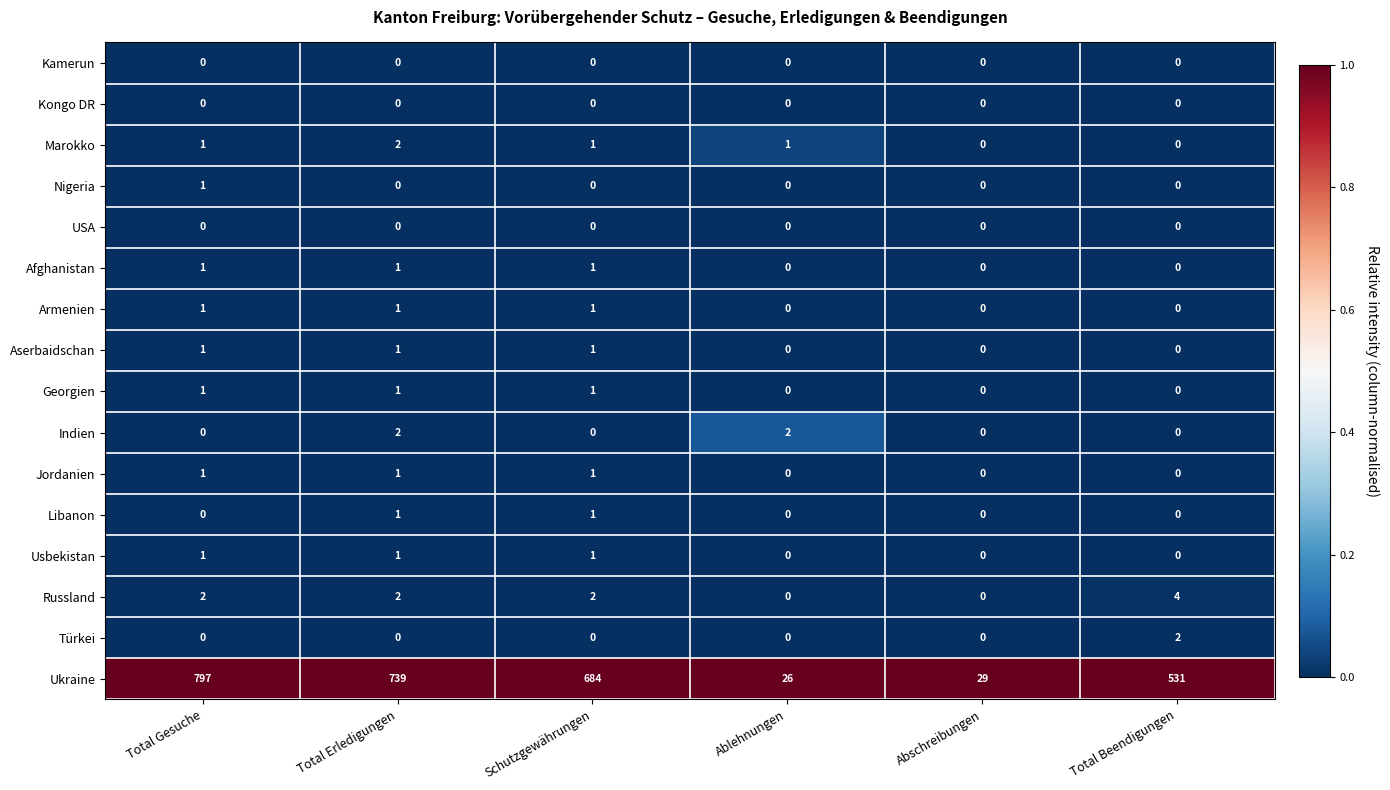

Is it true that Türkei equals 0 at Total Erledigungen?

True